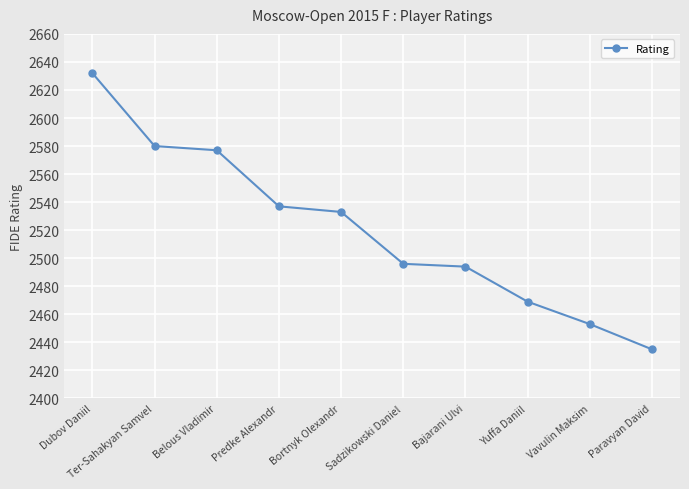

Which has a higher value, Ter-Sahakyan Samvel or Vavulin Maksim?

Ter-Sahakyan Samvel